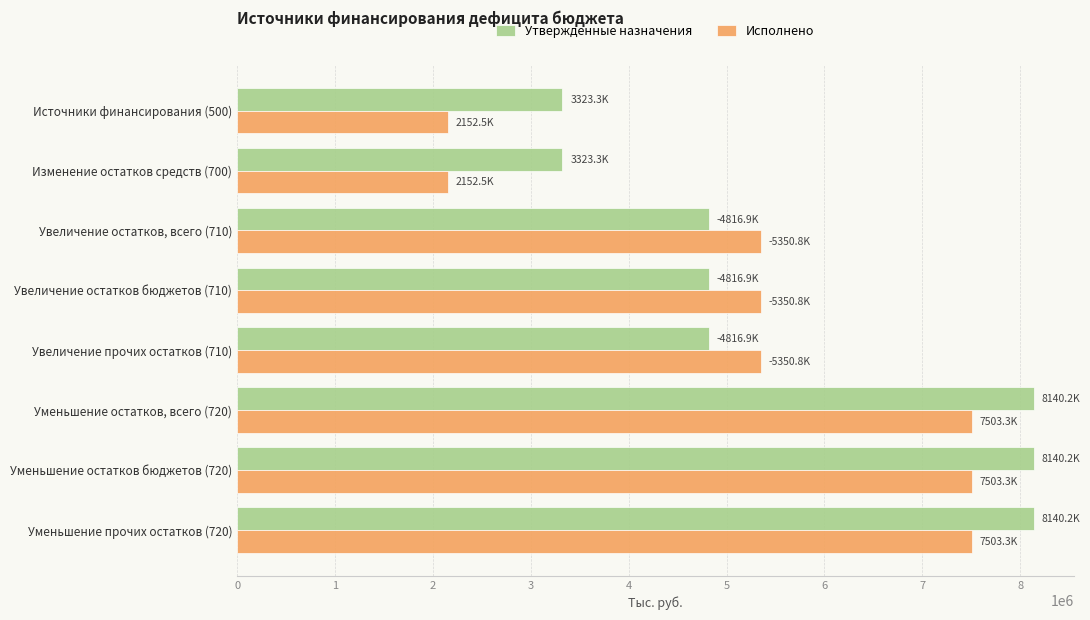

Which series has the widest spread of values?

Исполнено